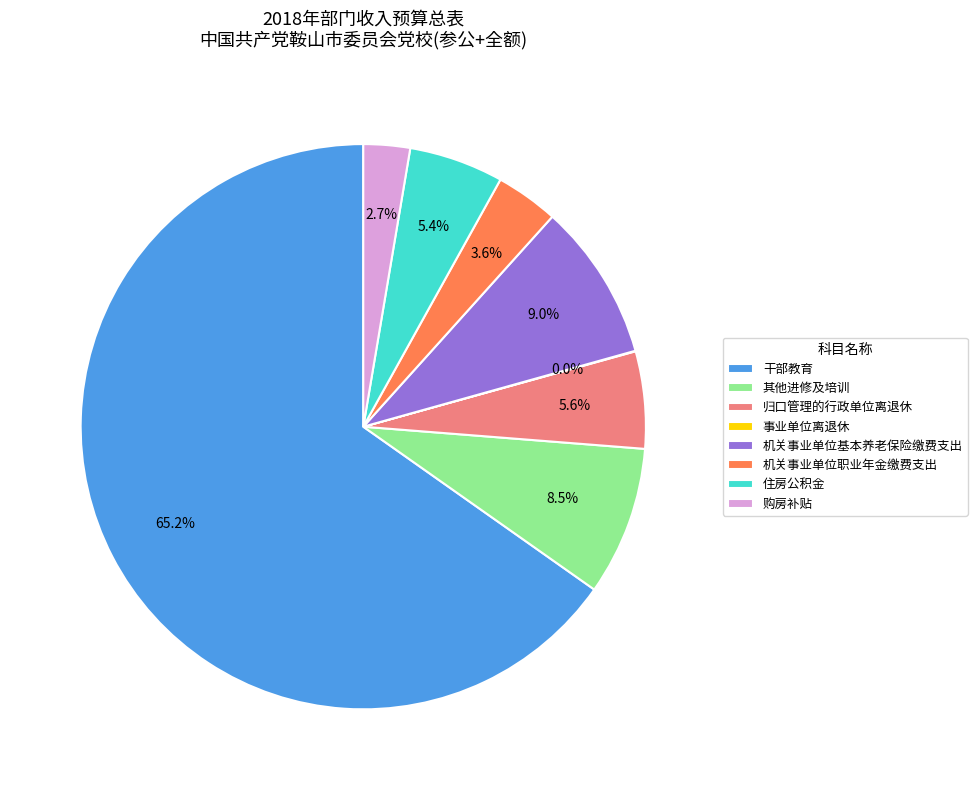

Is there any slice that represents more than half of the pie?

Yes